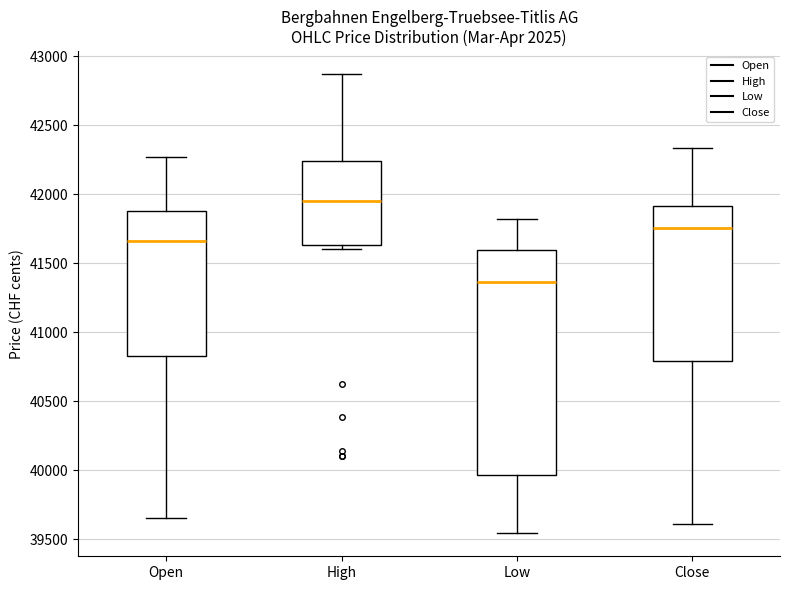

Comparing the boxes themselves (not the whiskers), which one is the tallest?

Low